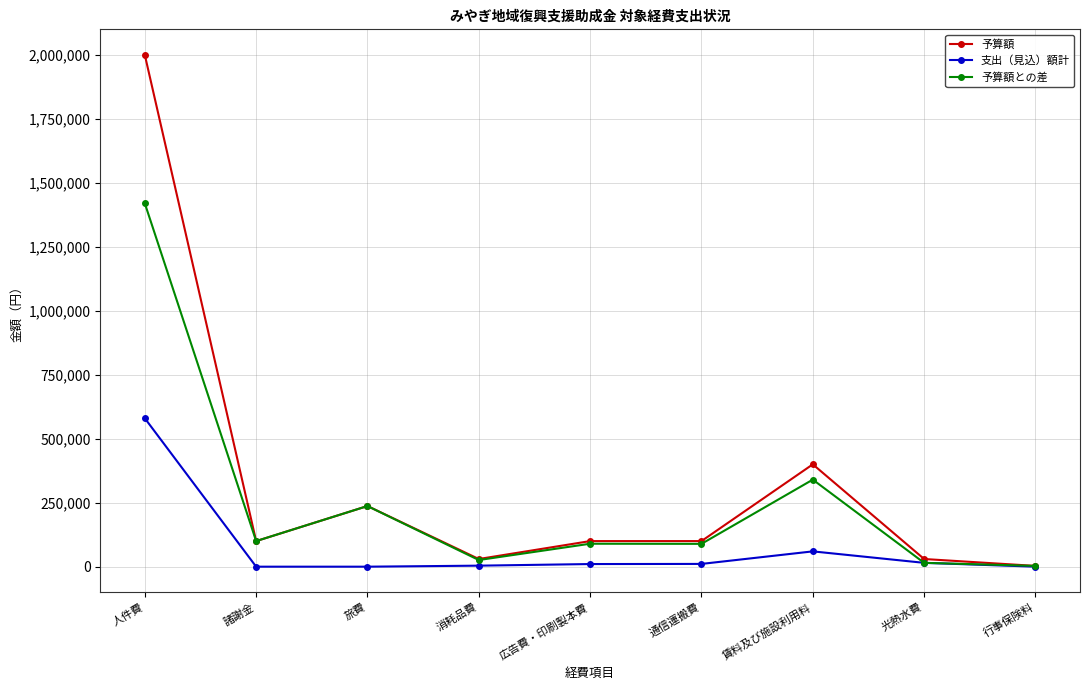

How many lines are shown in the chart?

3